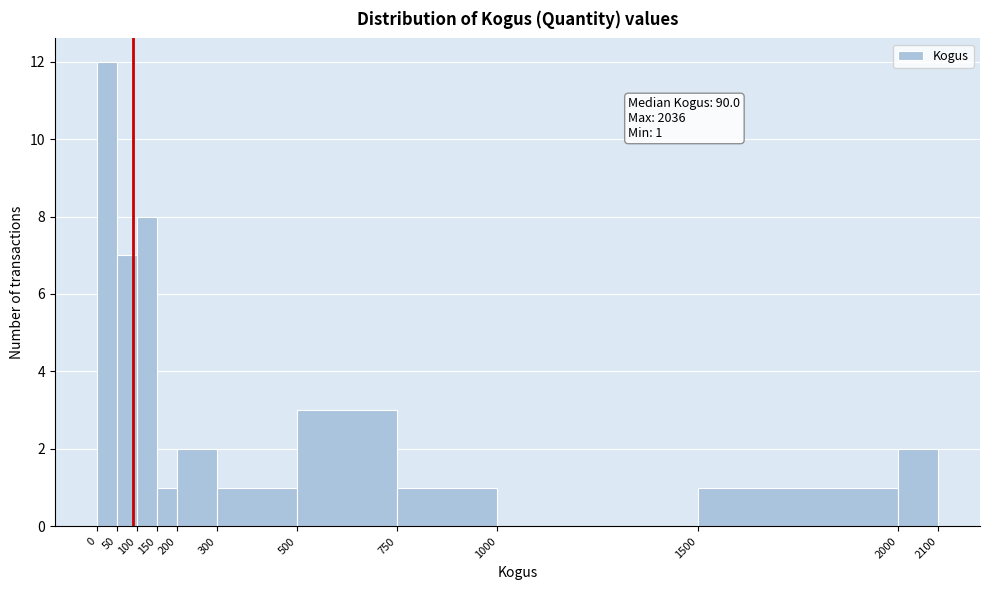

Which range on the x-axis has the tallest bar?

0 to 50